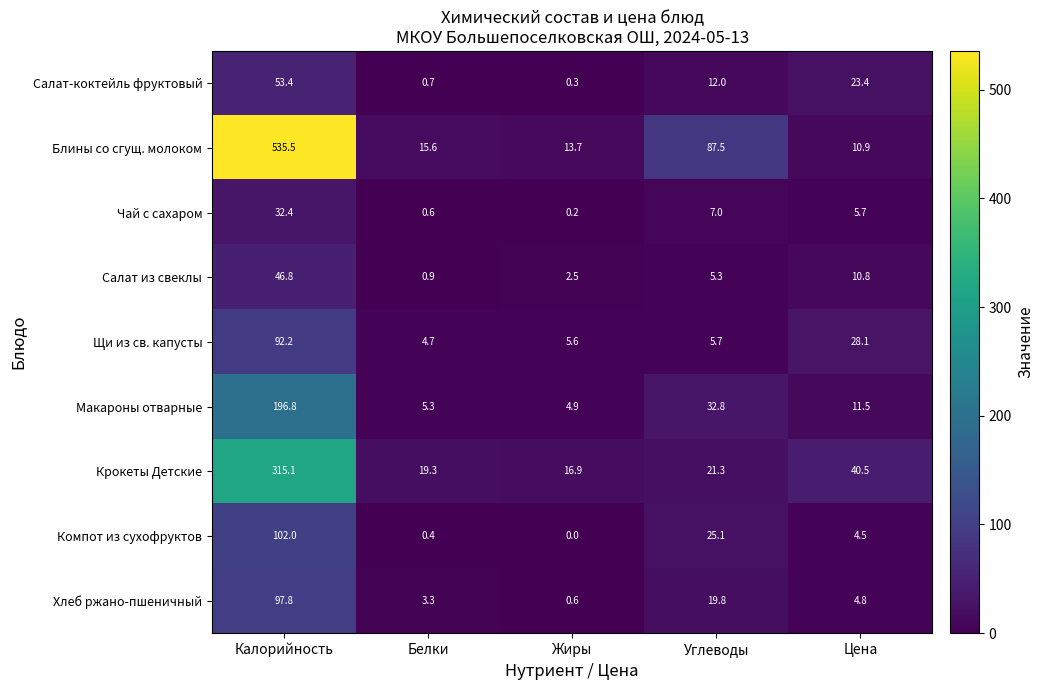

List the labels in order of Хлеб ржано-пшеничный value, largest first.

Калорийность, Углеводы, Цена, Белки, Жиры